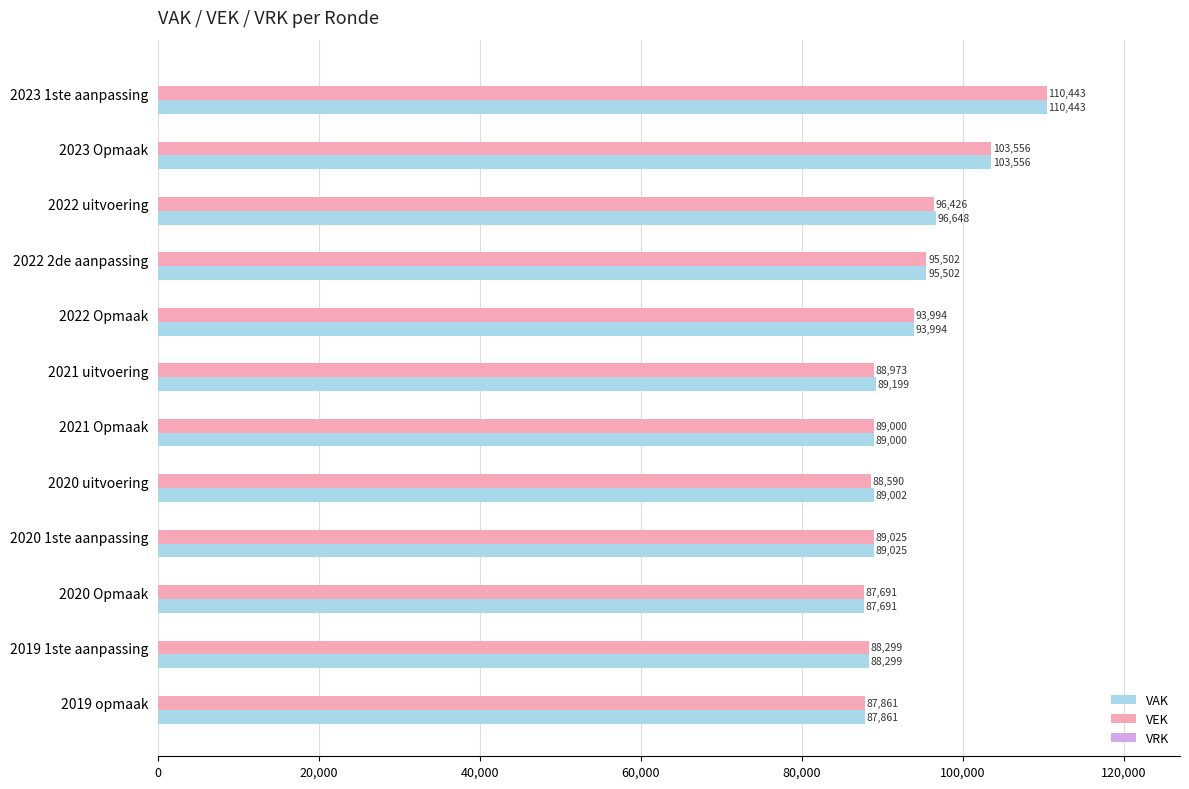

Is it true that VAK equals 61495 at 2021 Opmaak?

False